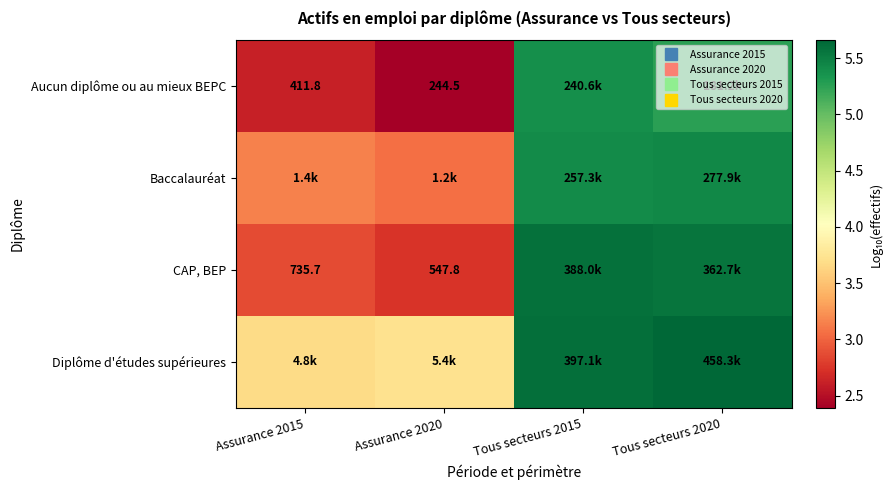

What is the difference between the maximum and minimum values in the Diplôme d'études supérieures series?

2.0